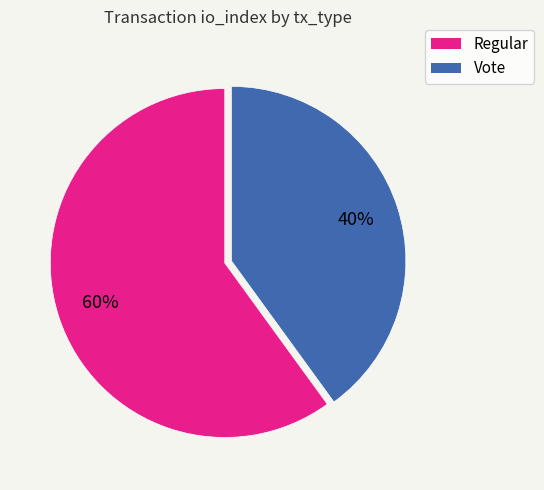

Between Regular and Vote, which is larger?

Regular